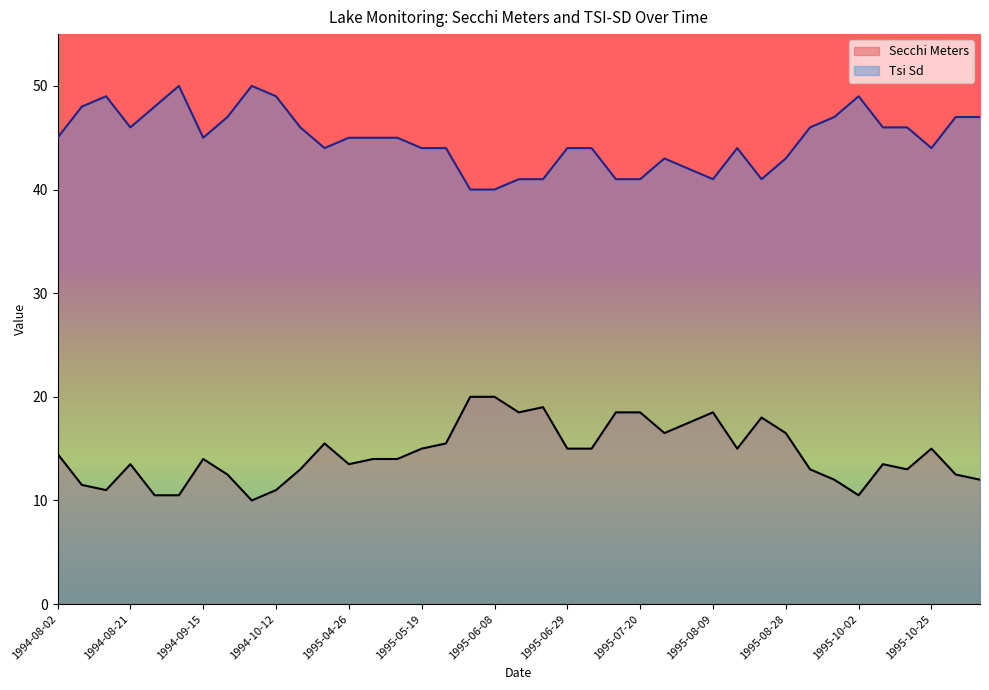

Is the value of Tsi Sd at 1995-05-25 greater than the value of Secchi Meters at 1994-09-07?

Yes